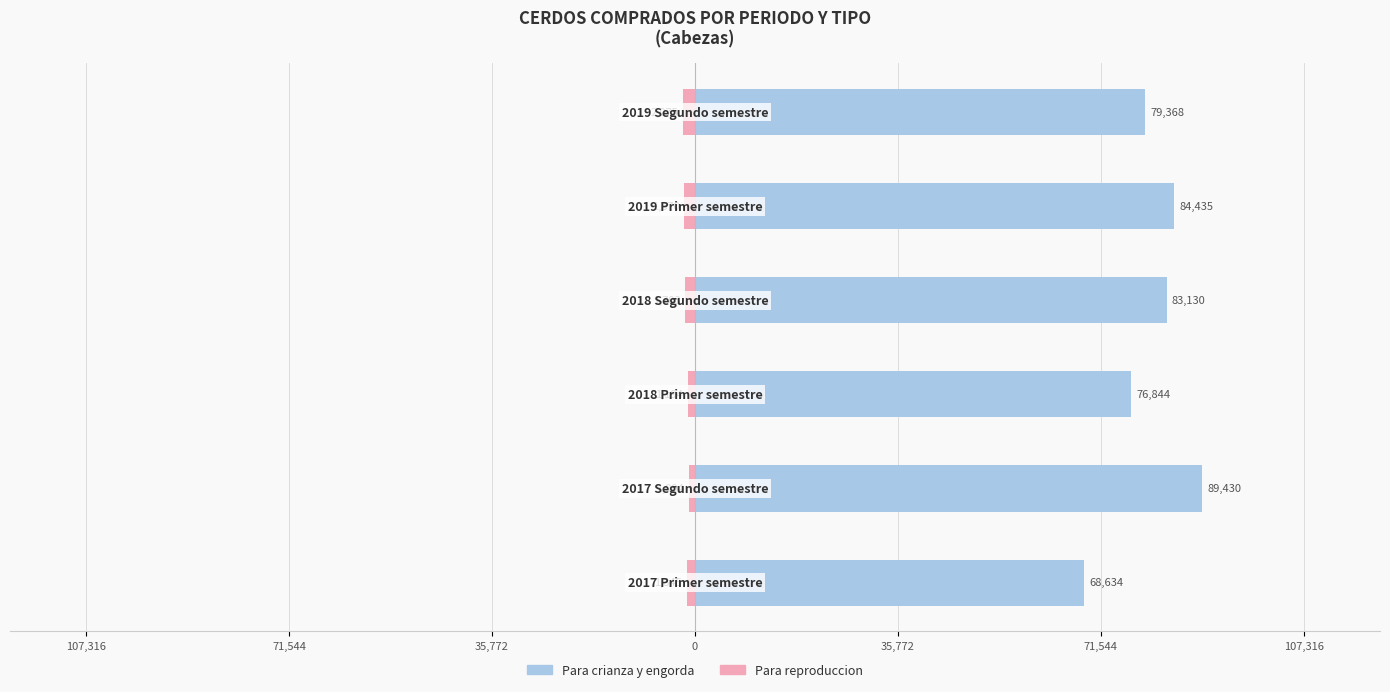

Reading left to right, what are all the values shown in this chart?

Para reproduccion: -1345	-1094	-1194	-1703	-1870	-2075
Para crianza y engorda: 68634	89430	76844	83130	84435	79368